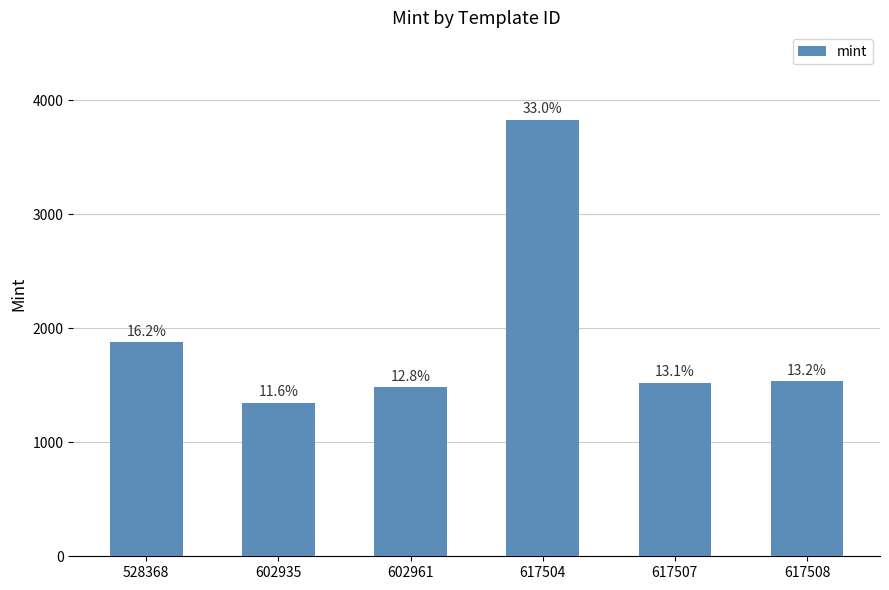

Reading left to right, extract all data points from this chart.

528368=1878	602935=1345	602961=1481	617504=3829	617507=1522	617508=1534